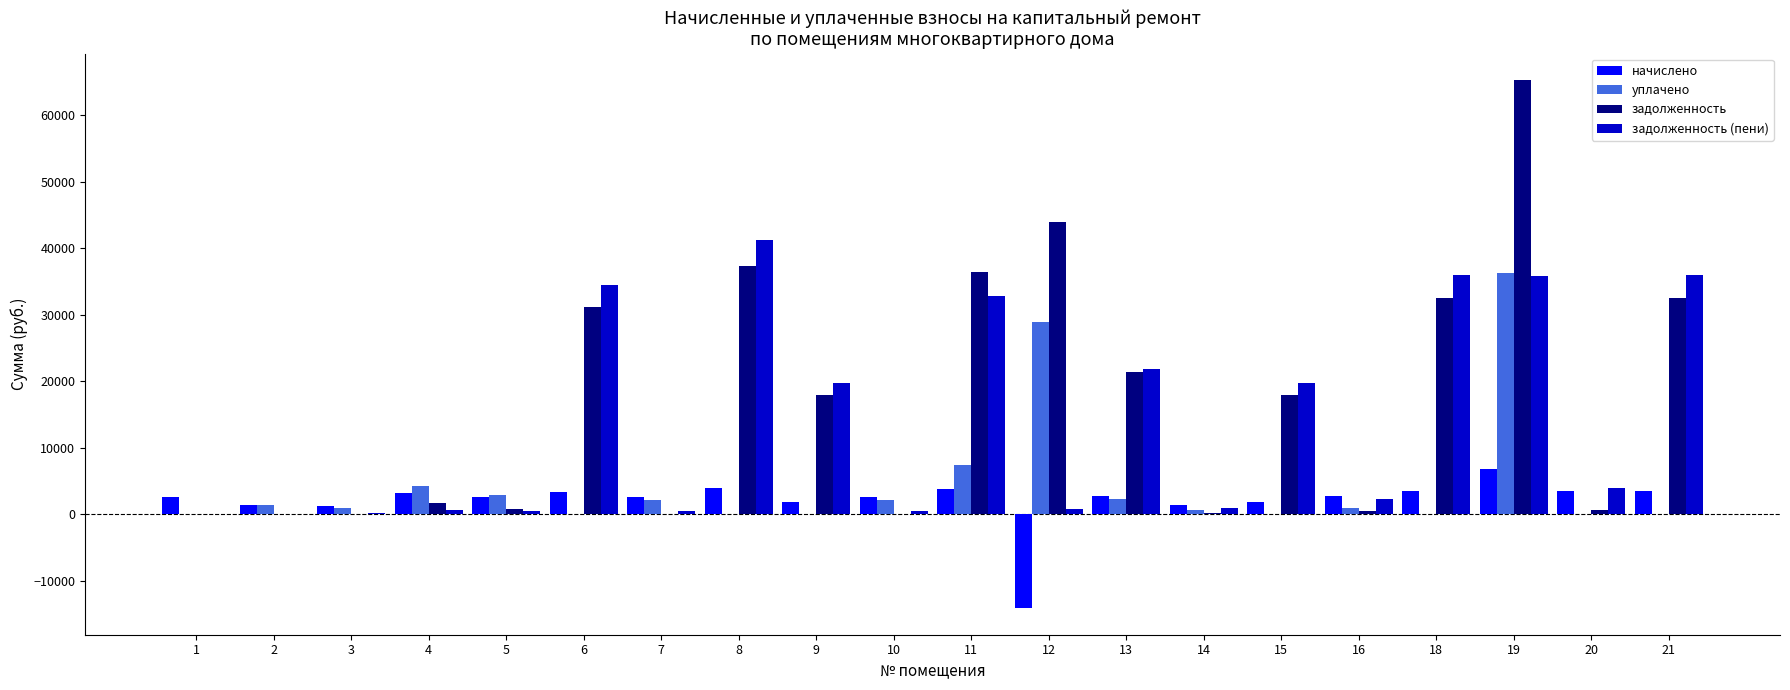

What is the maximum value for уплачено?

36279.9